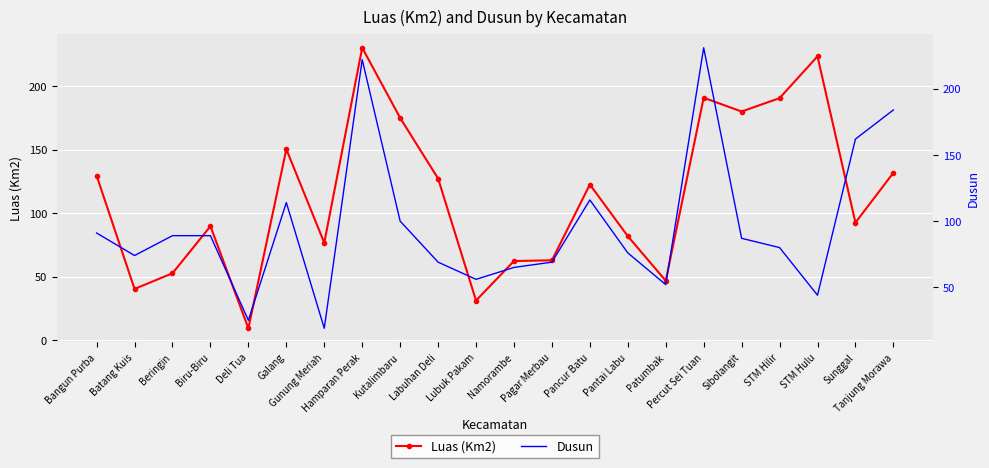

True or false: Dusun has more than 1 interior local peaks.

True